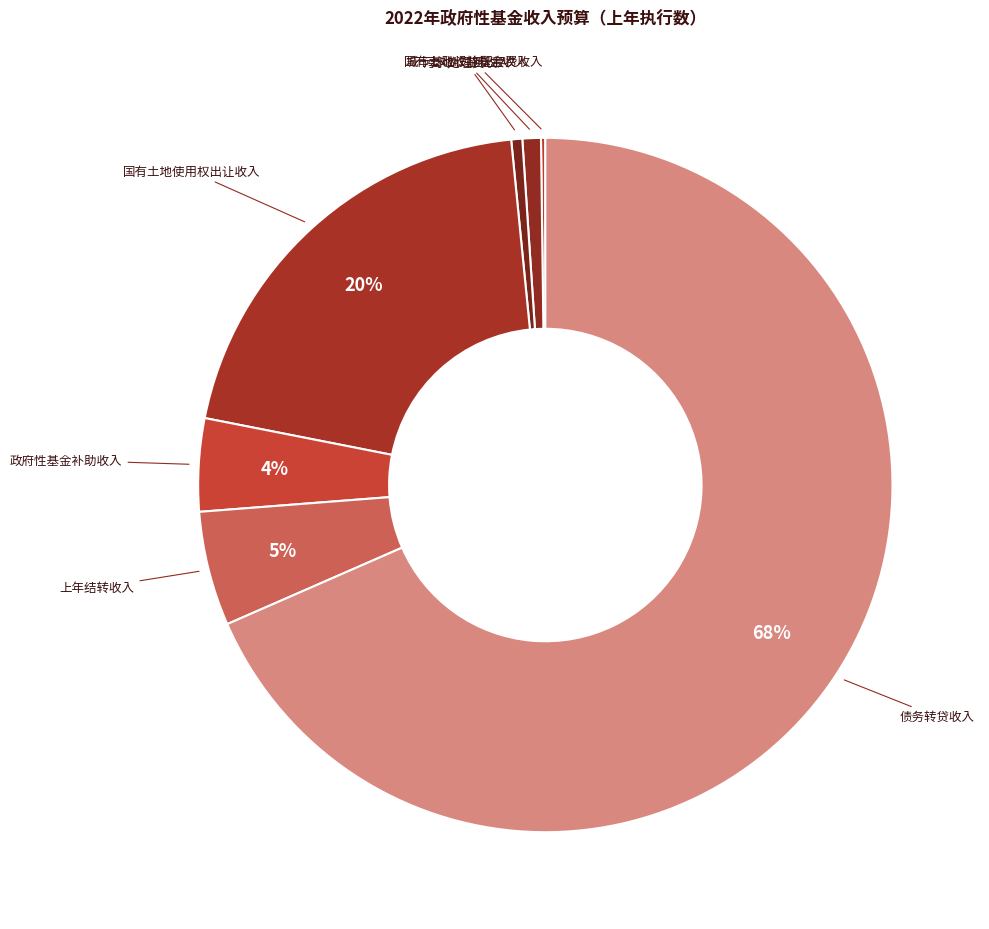

Combined, do 上年结转收入 and 国有土地使用权出让收入 account for over 50%?

No